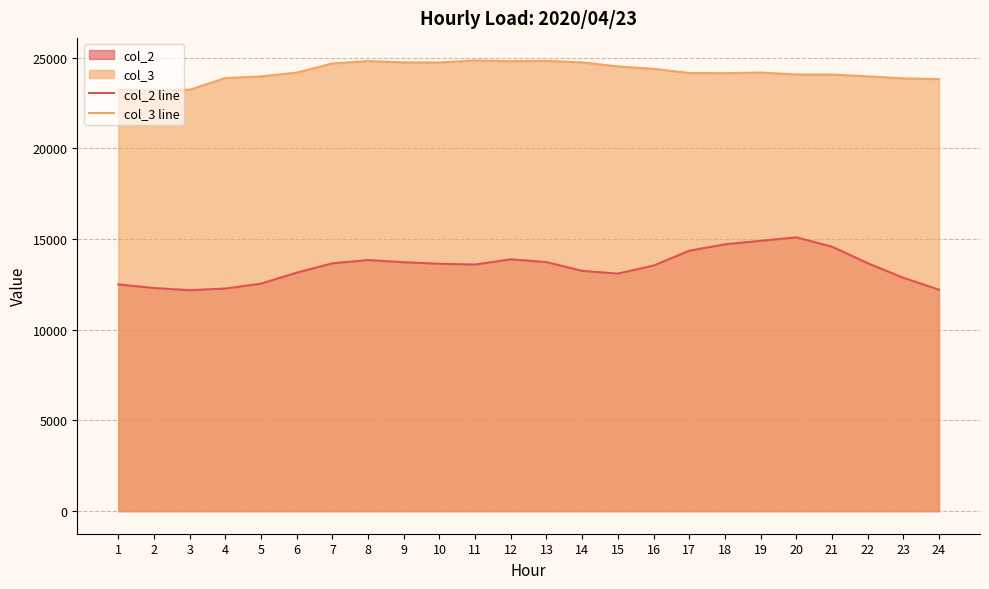

How many lines are shown in the chart?

2